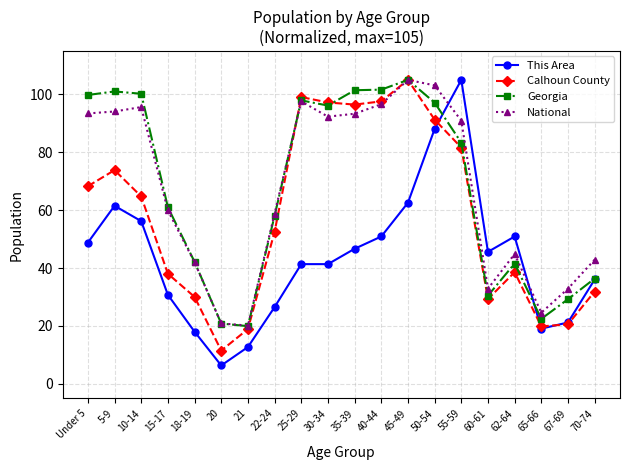

What is the highest value of the Calhoun County series?

105.0